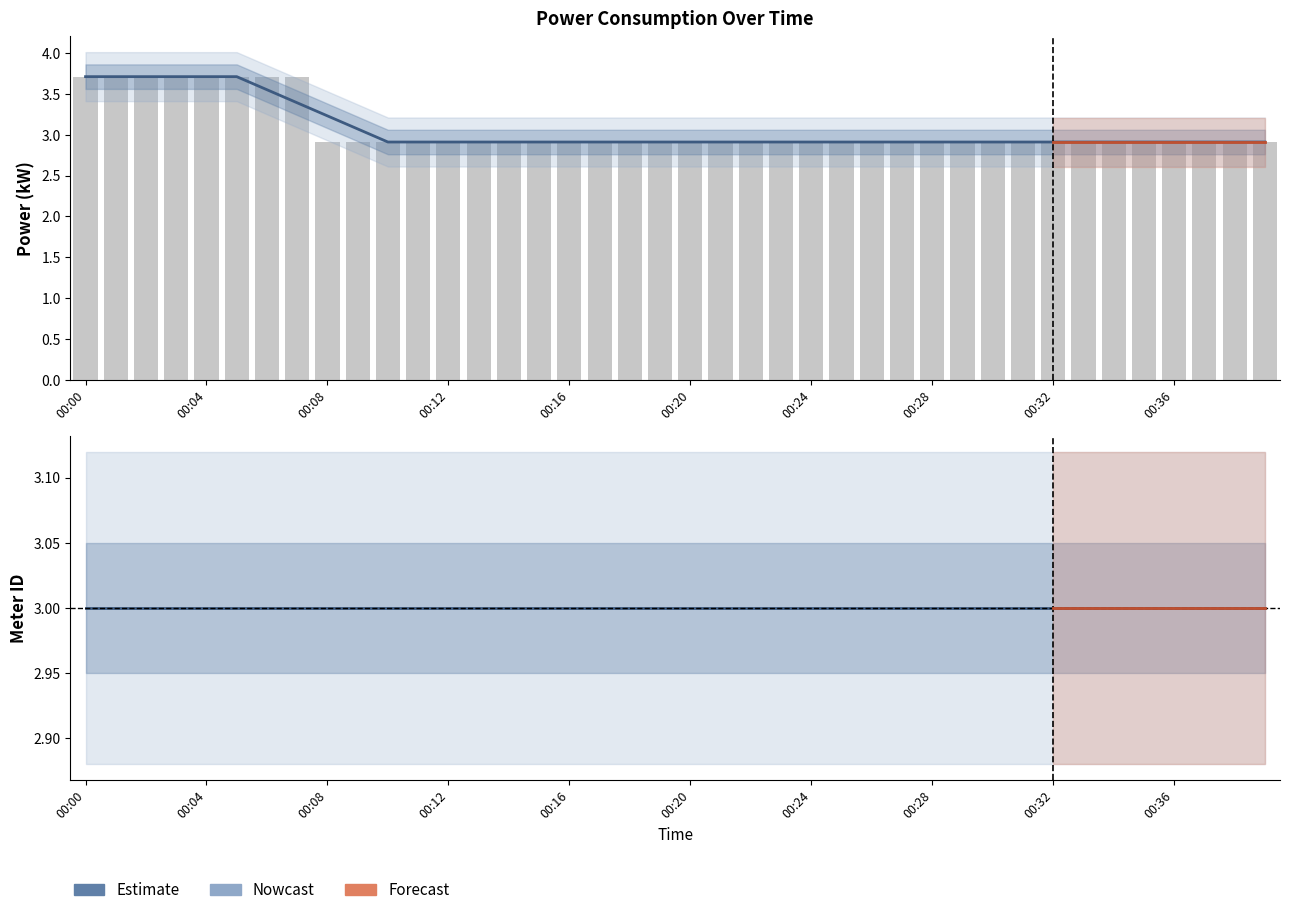

Which has a higher value, 00:30 or 00:13?

00:30